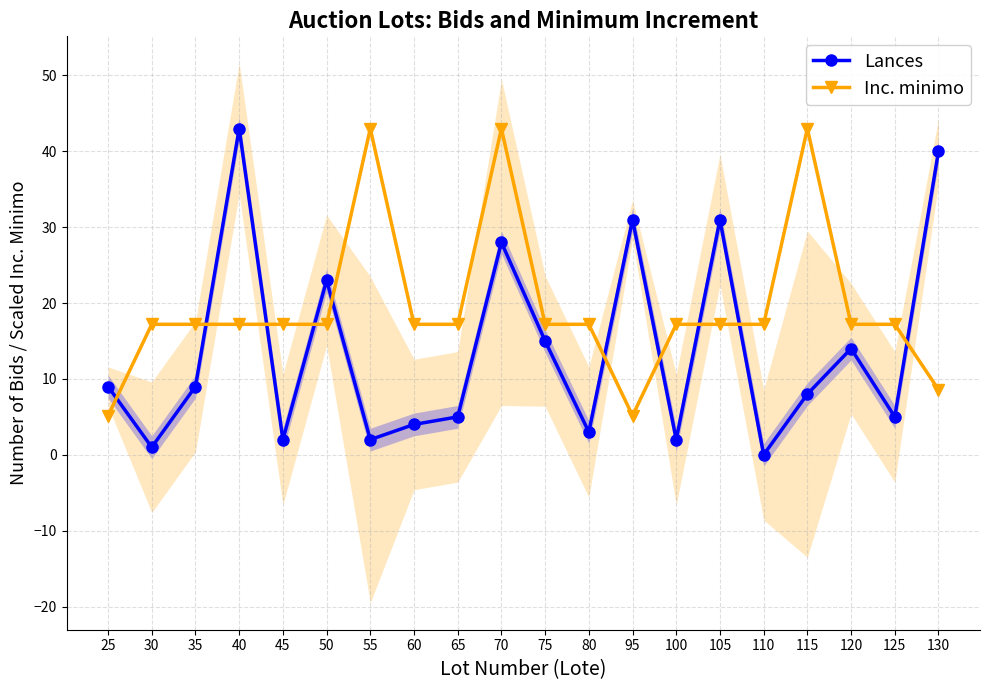

Between which two adjacent categories do Inc. minimo and Lances first intersect?

25 and 30